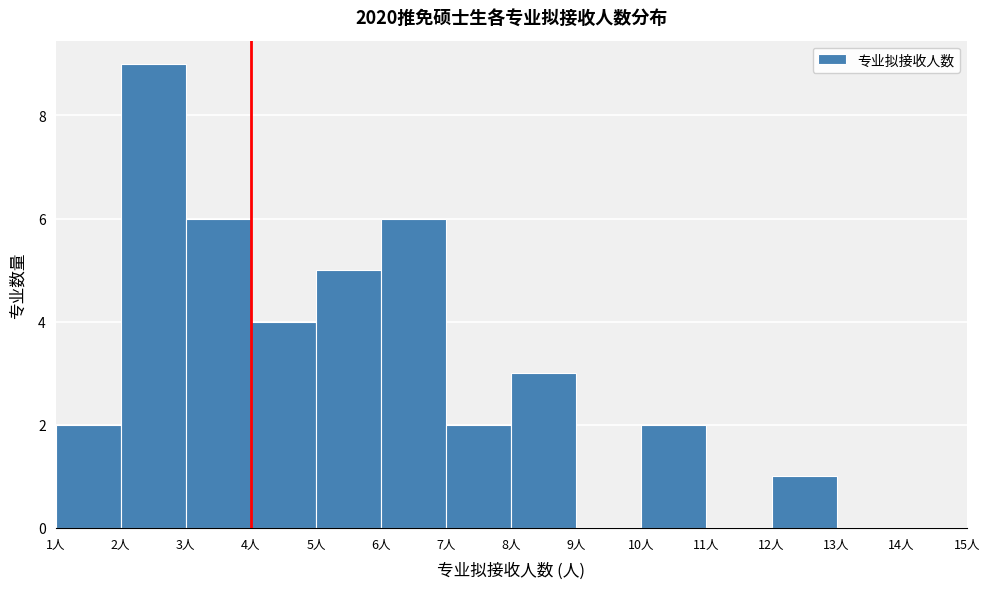

Over which range of the x-axis is the bar tallest?

2 to 3